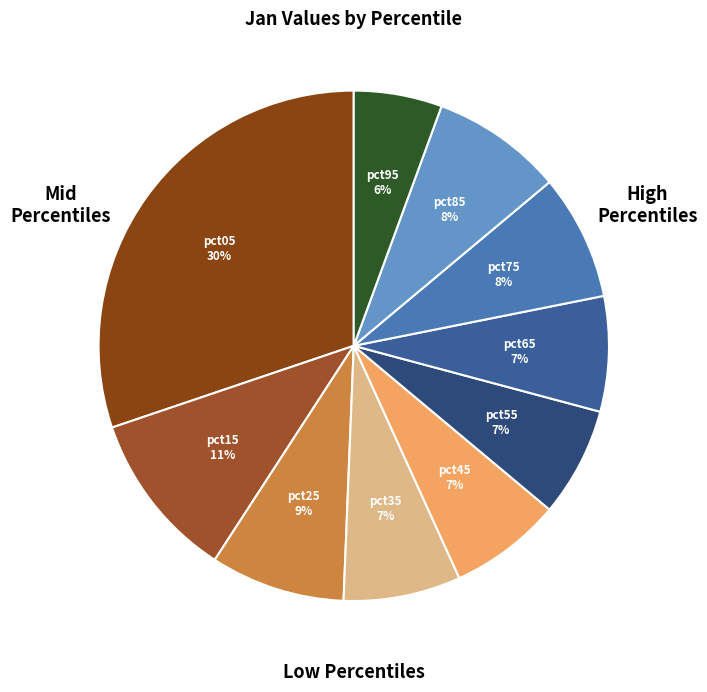

How many segments does this pie chart have?

10